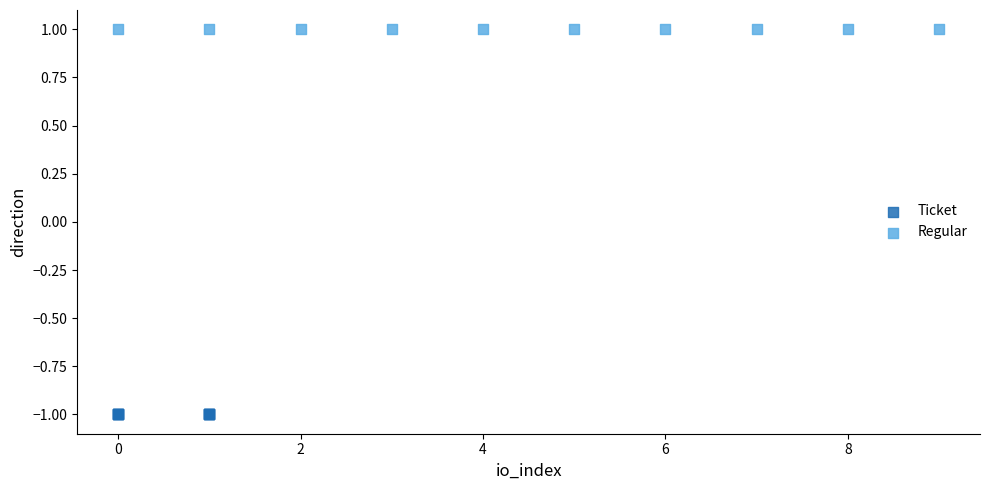

Which series contains the highest Y value?

Regular